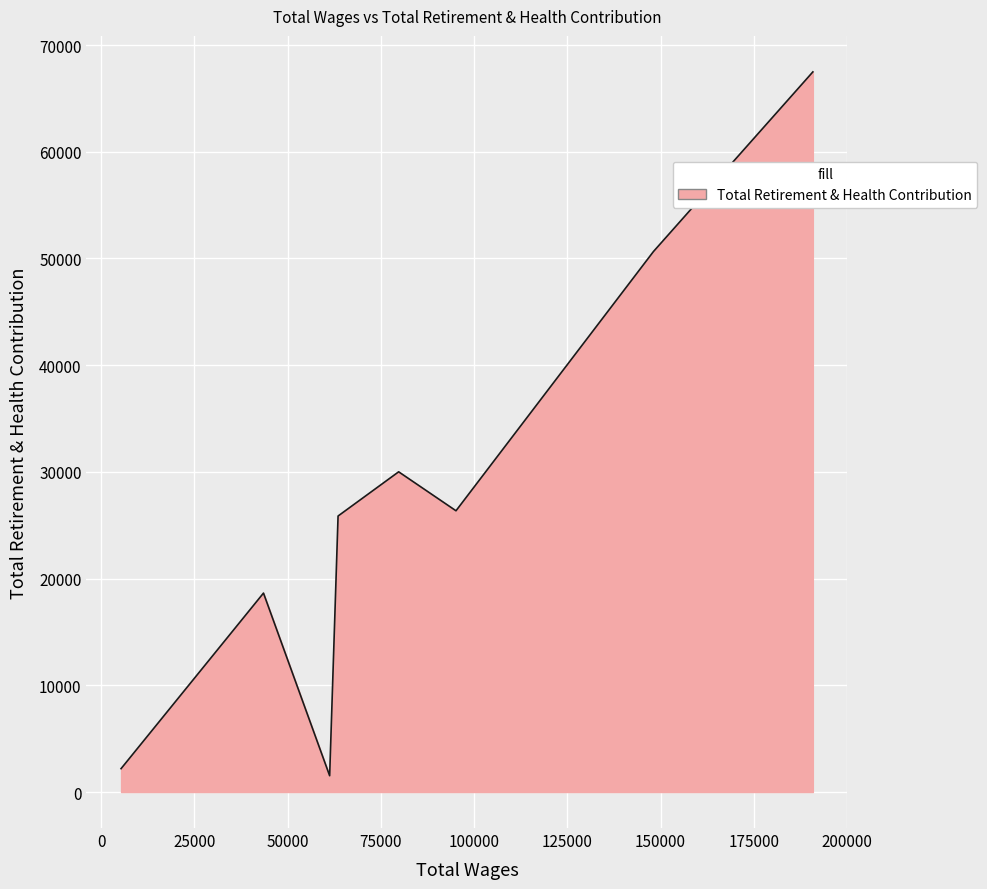

What is the minimum value shown in the chart?

1526